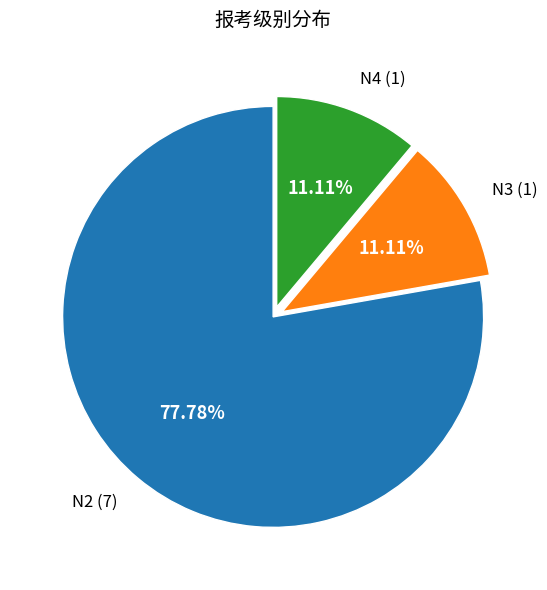

Is N3 (1) the majority of the pie?

No